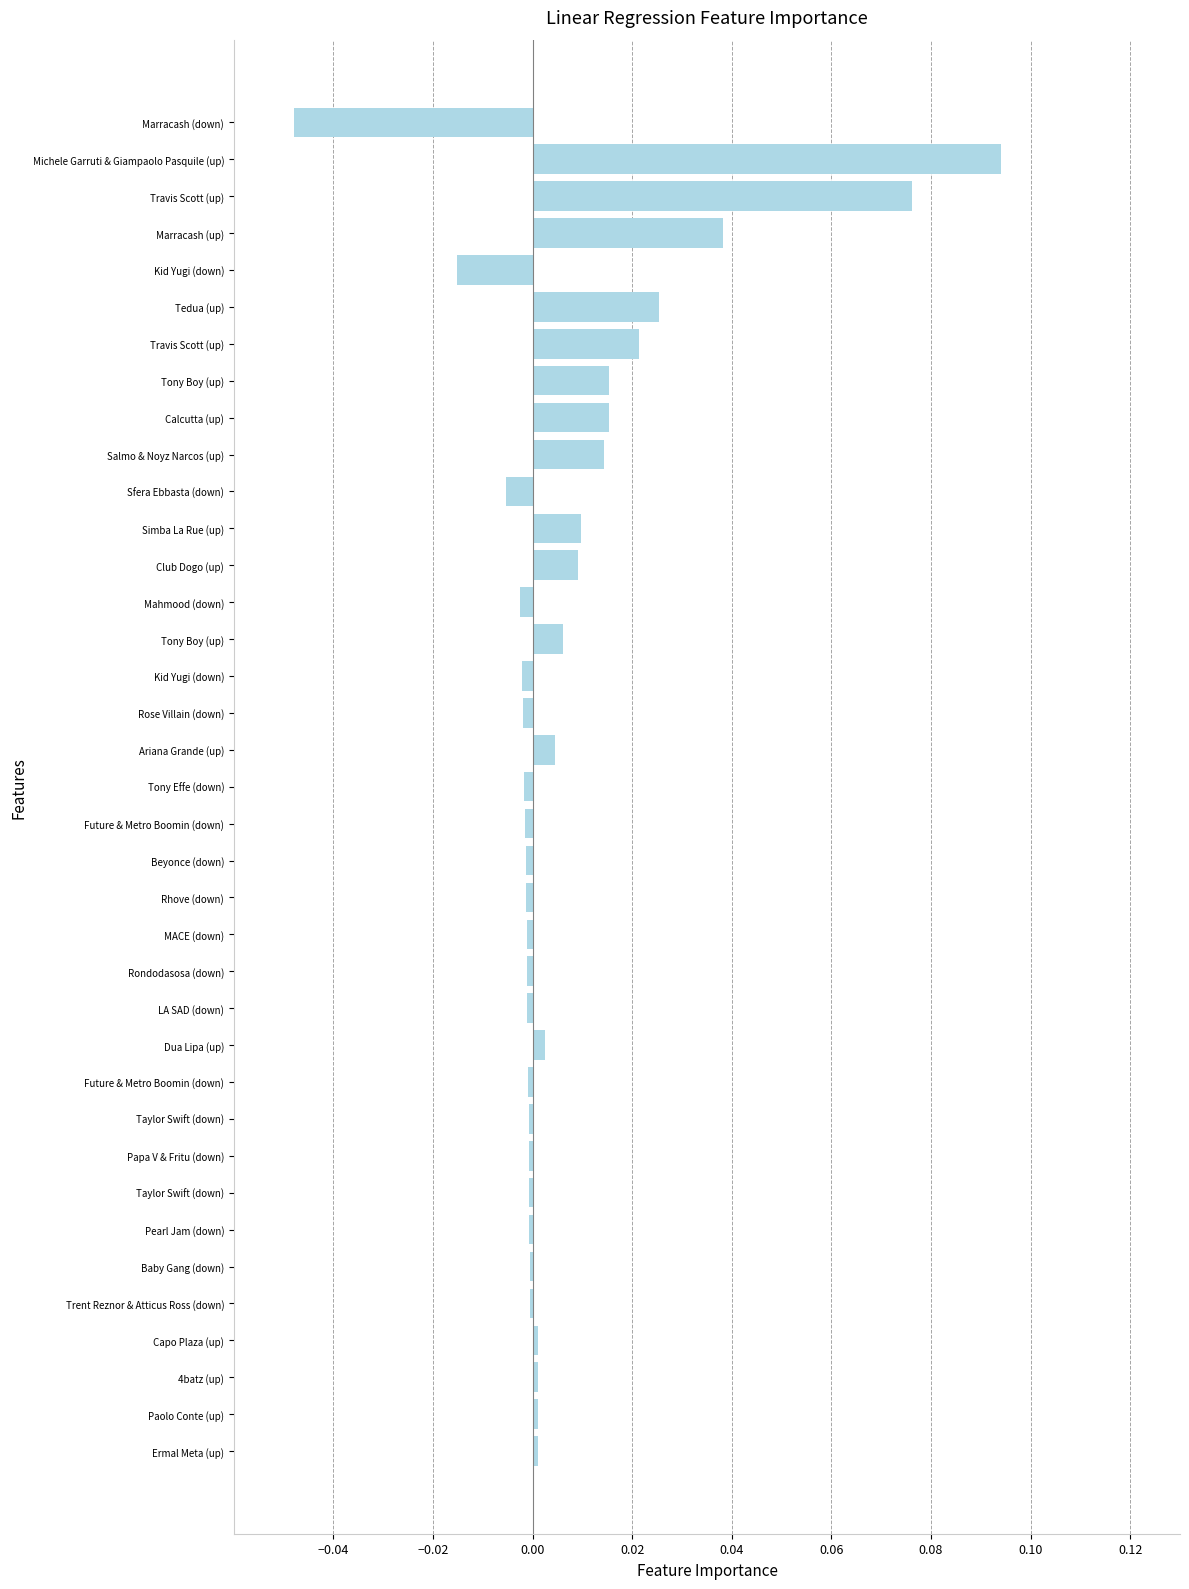

How many categories are shown in the chart?

37